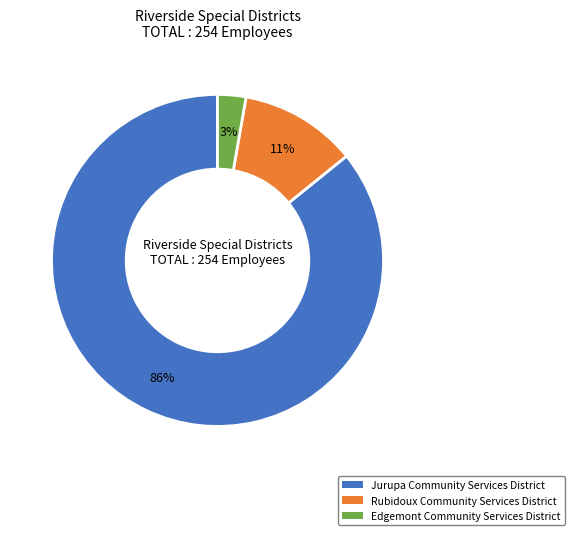

Between Edgemont Community Services District and Rubidoux Community Services District, which is larger?

Rubidoux Community Services District